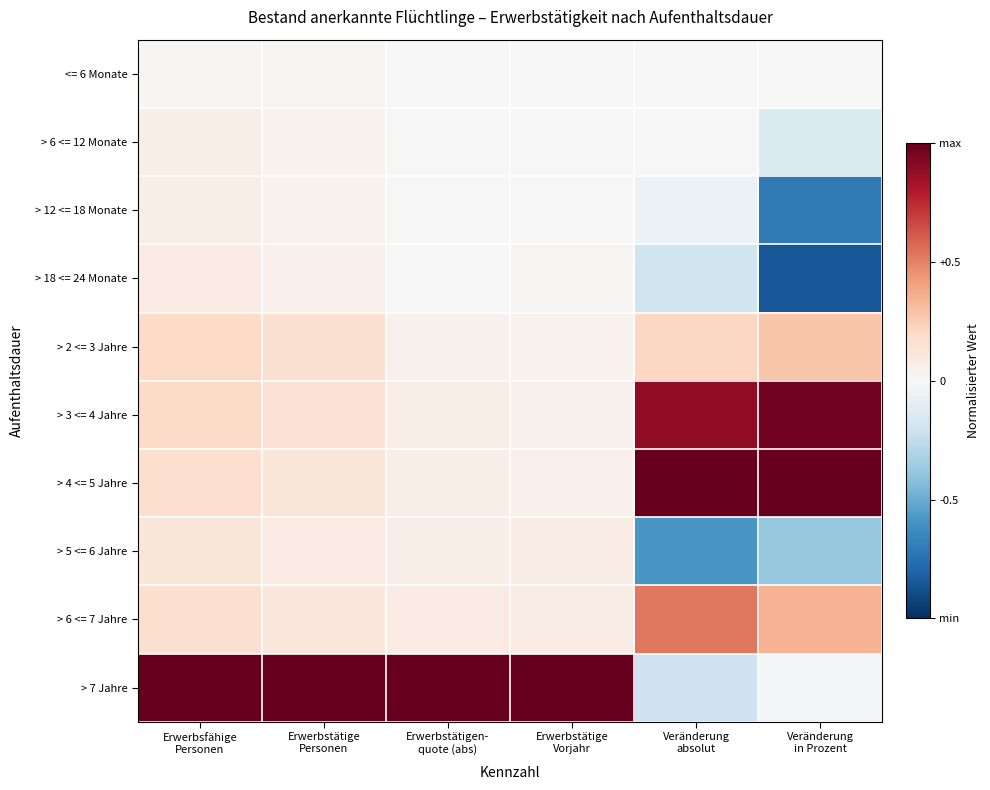

Which category has the lowest value across all series?

Veränderung
in Prozent